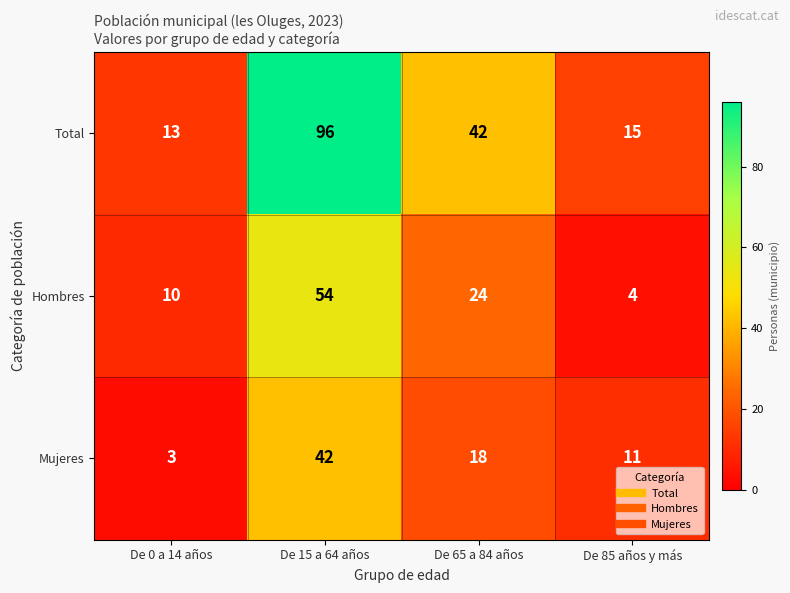

Count the number of data series in this chart.

3